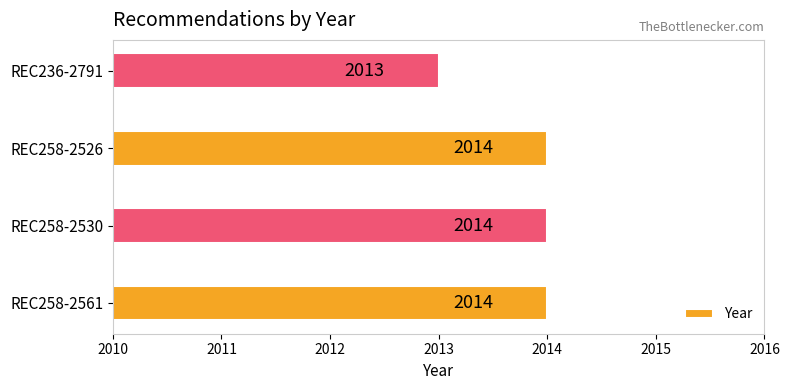

Approximately how many times larger is the value at REC258-2526 compared to REC258-2561?

1.0